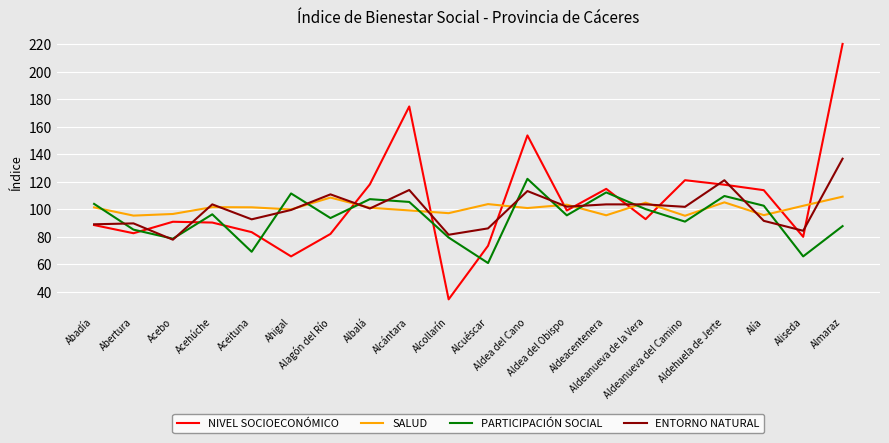

What is the maximum value for PARTICIPACIÓN SOCIAL?

122.2